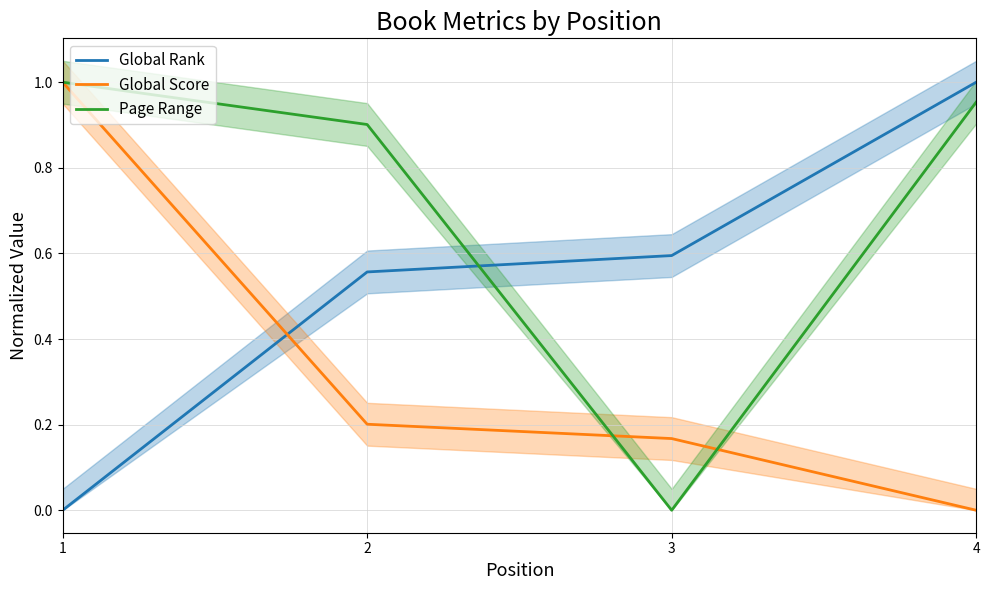

Reading right to left, extract all data points from this chart.

Global Rank: 1.0	0.6	0.6	0.0
Global Score: 0.0	0.2	0.2	1.0
Page Range: 1.0	0.0	0.9	1.0